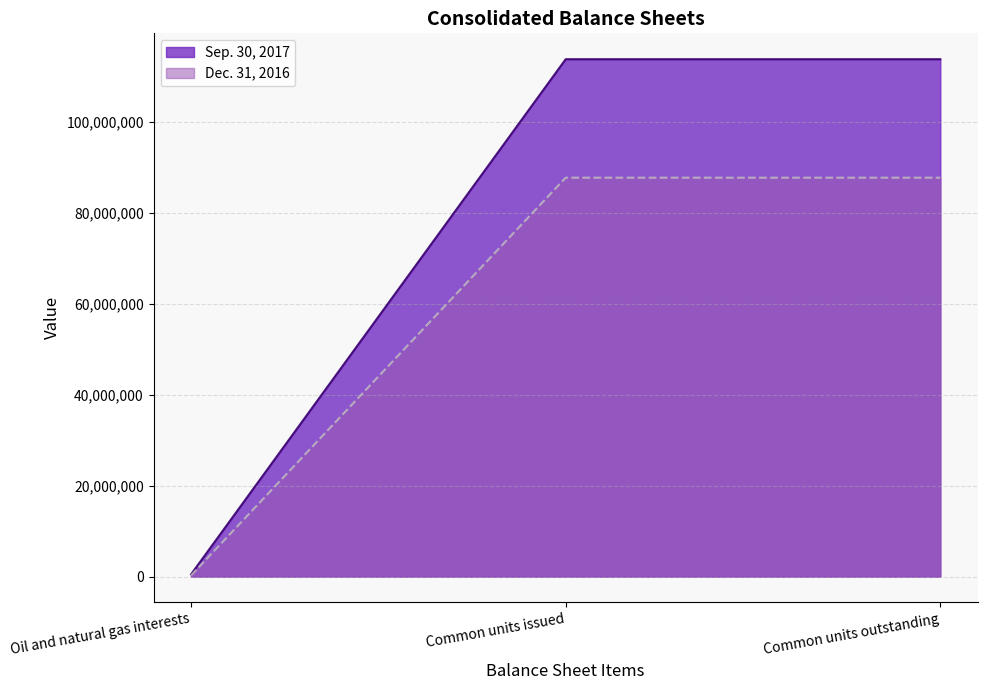

At which category is the sum across all series the highest?

Common units issued